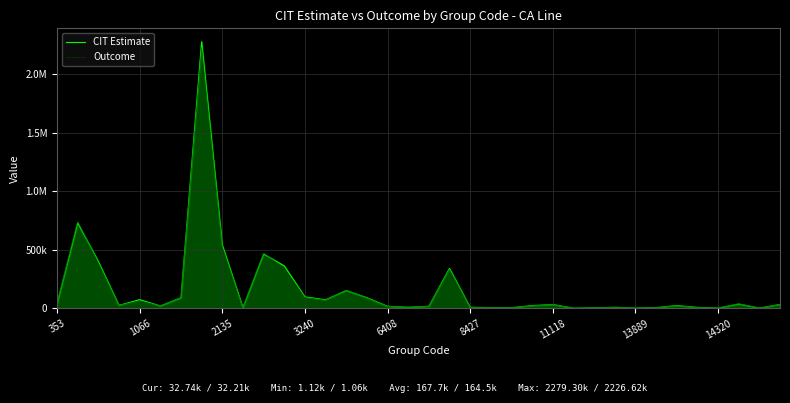

Rank the series by their maximum value, from highest to lowest.

CIT Estimate, Outcome